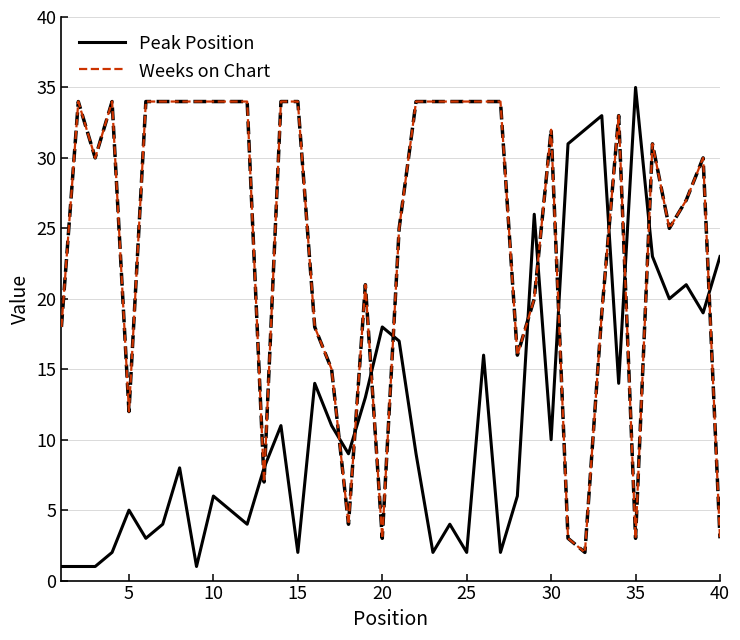

After their last crossing, which series has the higher values: Weeks on Chart or Peak Position?

Peak Position